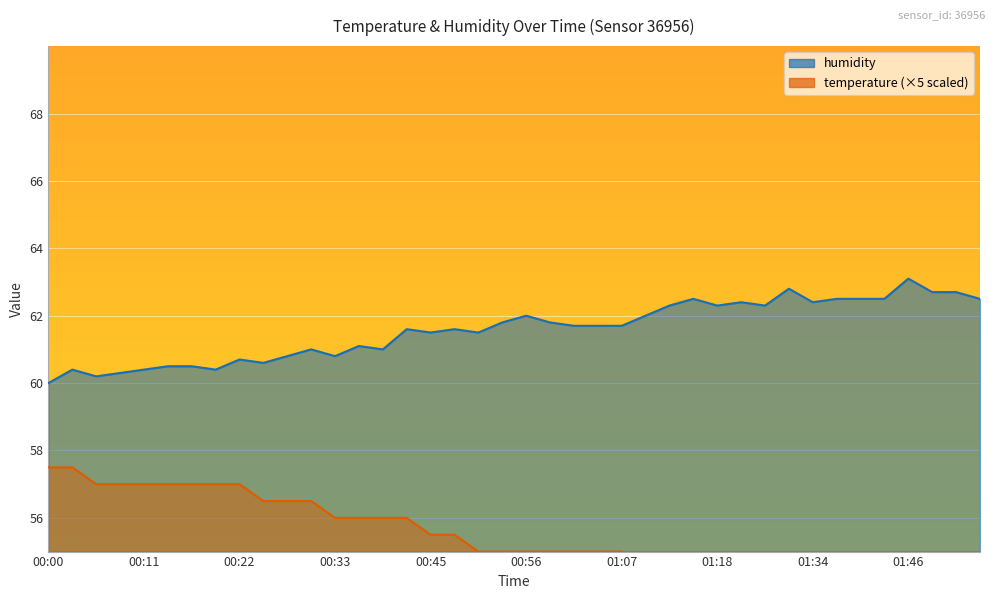

Where does the humidity series first go above 61?

00:36